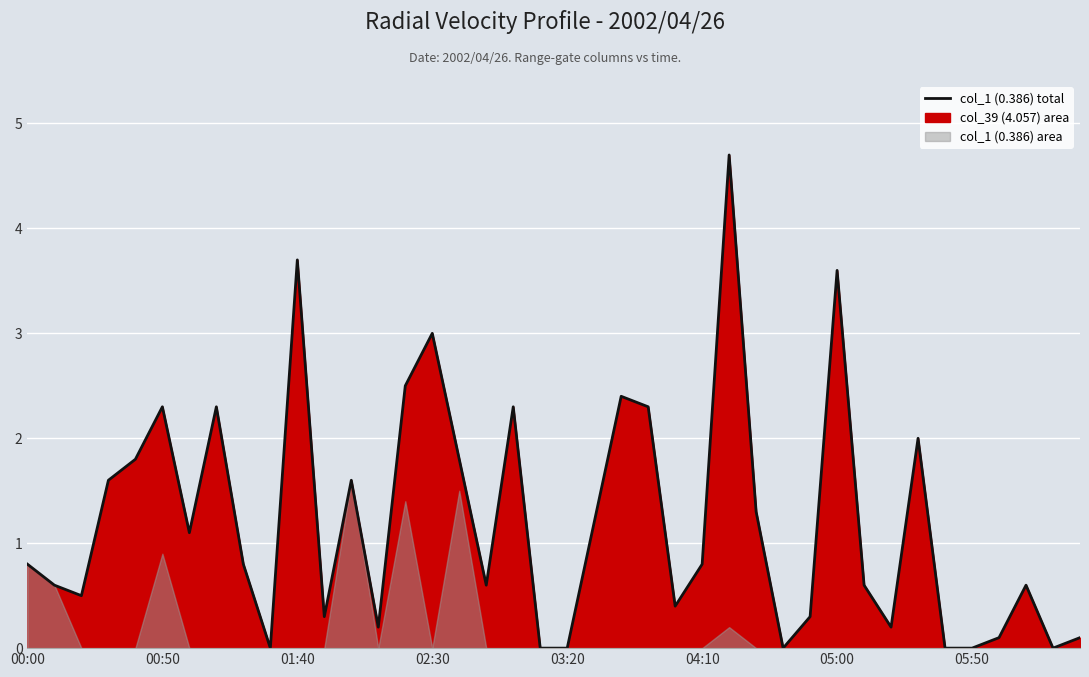

True or false: the data shows 3.0 at 16.

False